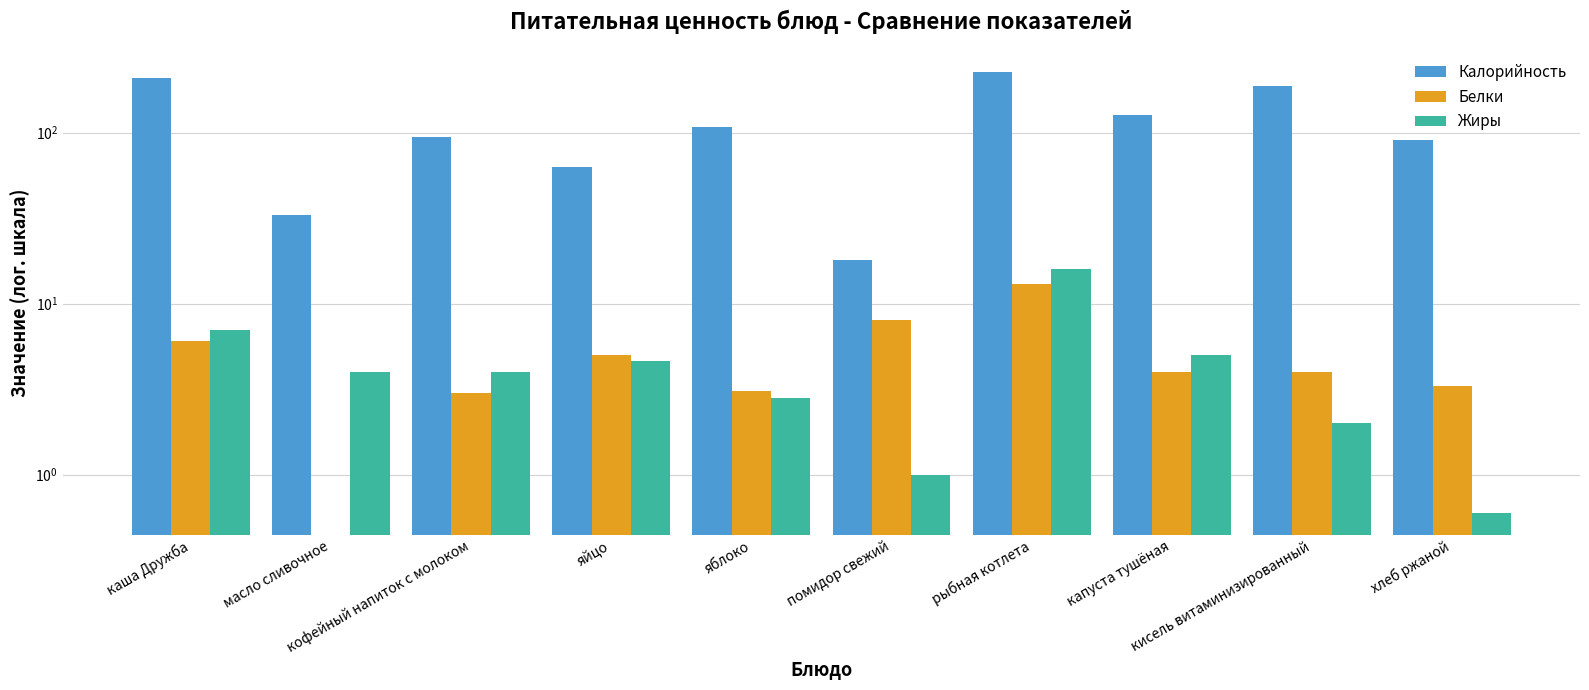

What is the difference between the maximum and minimum values in the Калорийность series?

207.0